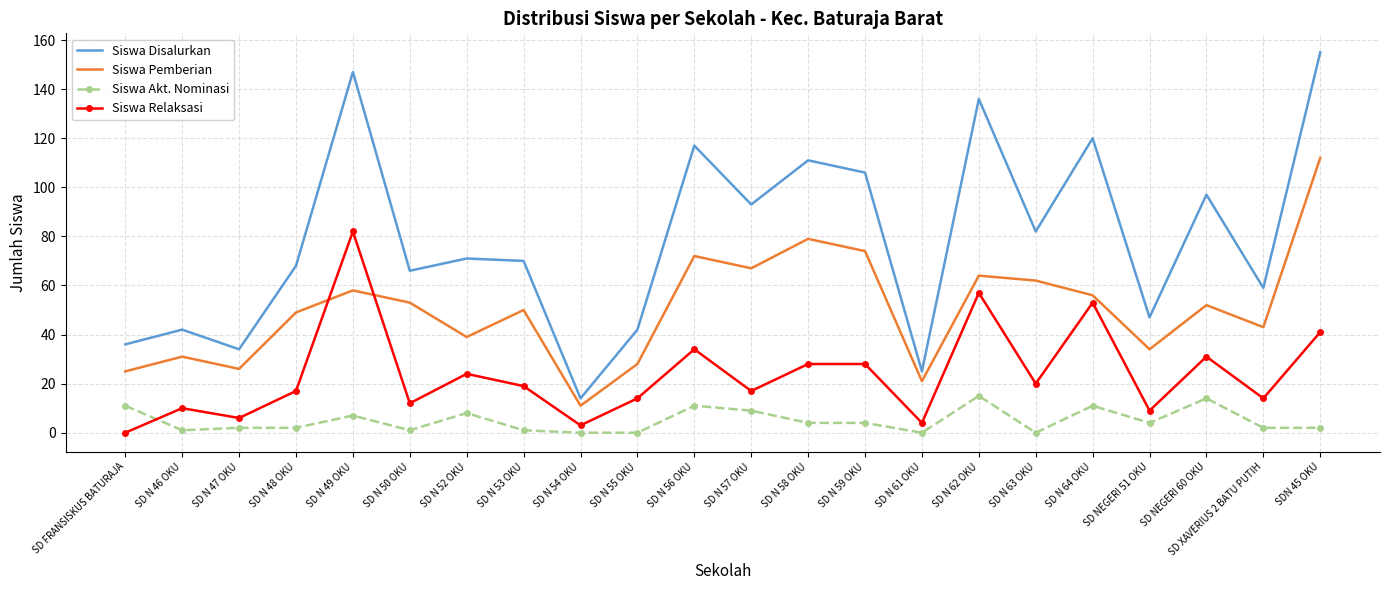

Reading left to right, what are all the values shown in this chart?

Siswa Disalurkan: SD FRANSISKUS BATURAJA=36	SD N 46 OKU=42	SD N 47 OKU=34	SD N 48 OKU=68	SD N 49 OKU=147	SD N 50 OKU=66	SD N 52 OKU=71	SD N 53 OKU=70	SD N 54 OKU=14	SD N 55 OKU=42	SD N 56 OKU=117	SD N 57 OKU=93	SD N 58 OKU=111	SD N 59 OKU=106	SD N 61 OKU=25	SD N 62 OKU=136	SD N 63 OKU=82	SD N 64 OKU=120	SD NEGERI 51 OKU=47	SD NEGERI 60 OKU=97	SD XAVERIUS 2 BATU PUTIH=59	SDN 45 OKU=155
Siswa Pemberian: SD FRANSISKUS BATURAJA=25	SD N 46 OKU=31	SD N 47 OKU=26	SD N 48 OKU=49	SD N 49 OKU=58	SD N 50 OKU=53	SD N 52 OKU=39	SD N 53 OKU=50	SD N 54 OKU=11	SD N 55 OKU=28	SD N 56 OKU=72	SD N 57 OKU=67	SD N 58 OKU=79	SD N 59 OKU=74	SD N 61 OKU=21	SD N 62 OKU=64	SD N 63 OKU=62	SD N 64 OKU=56	SD NEGERI 51 OKU=34	SD NEGERI 60 OKU=52	SD XAVERIUS 2 BATU PUTIH=43	SDN 45 OKU=112
Siswa Akt. Nominasi: SD FRANSISKUS BATURAJA=11	SD N 46 OKU=1	SD N 47 OKU=2	SD N 48 OKU=2	SD N 49 OKU=7	SD N 50 OKU=1	SD N 52 OKU=8	SD N 53 OKU=1	SD N 54 OKU=0	SD N 55 OKU=0	SD N 56 OKU=11	SD N 57 OKU=9	SD N 58 OKU=4	SD N 59 OKU=4	SD N 61 OKU=0	SD N 62 OKU=15	SD N 63 OKU=0	SD N 64 OKU=11	SD NEGERI 51 OKU=4	SD NEGERI 60 OKU=14	SD XAVERIUS 2 BATU PUTIH=2	SDN 45 OKU=2
Siswa Relaksasi: SD FRANSISKUS BATURAJA=0	SD N 46 OKU=10	SD N 47 OKU=6	SD N 48 OKU=17	SD N 49 OKU=82	SD N 50 OKU=12	SD N 52 OKU=24	SD N 53 OKU=19	SD N 54 OKU=3	SD N 55 OKU=14	SD N 56 OKU=34	SD N 57 OKU=17	SD N 58 OKU=28	SD N 59 OKU=28	SD N 61 OKU=4	SD N 62 OKU=57	SD N 63 OKU=20	SD N 64 OKU=53	SD NEGERI 51 OKU=9	SD NEGERI 60 OKU=31	SD XAVERIUS 2 BATU PUTIH=14	SDN 45 OKU=41